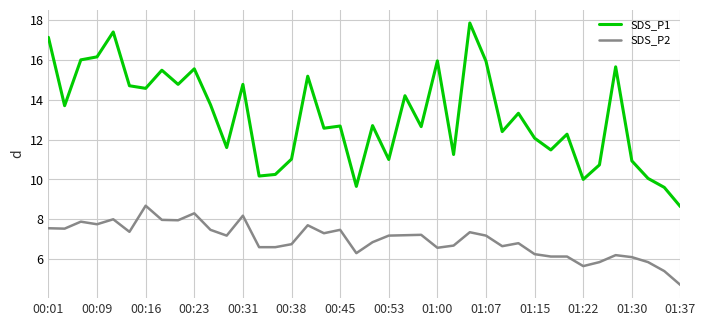

Which series has the largest range (max minus min)?

SDS_P1